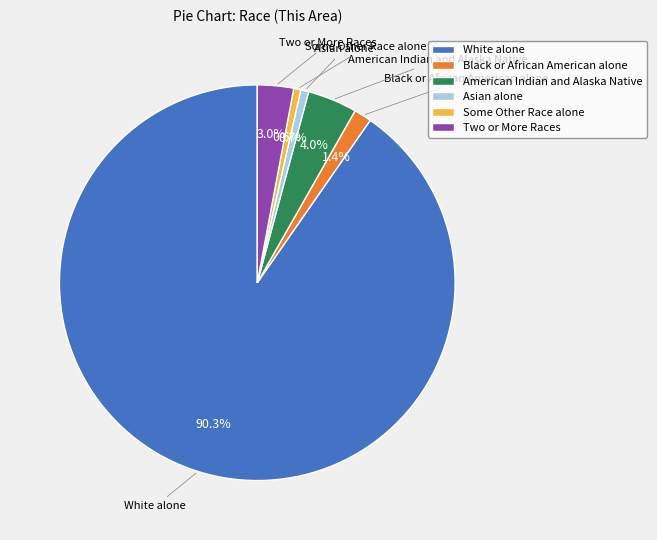

Combined, what portion of the pie is Black or African American alone and Asian alone?

2.1%